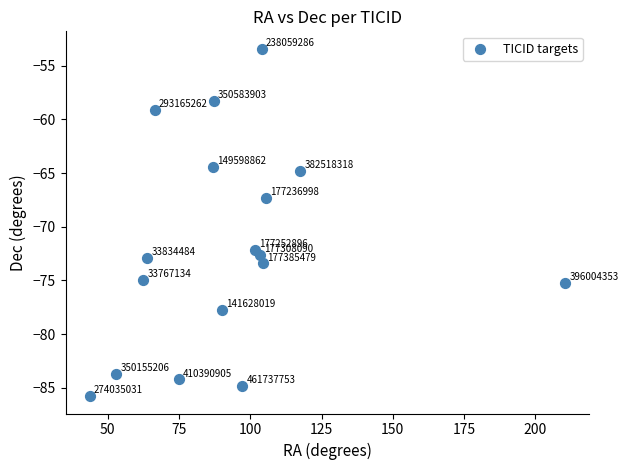

What Y value in the scatter plot is closest to -69?

-67.3